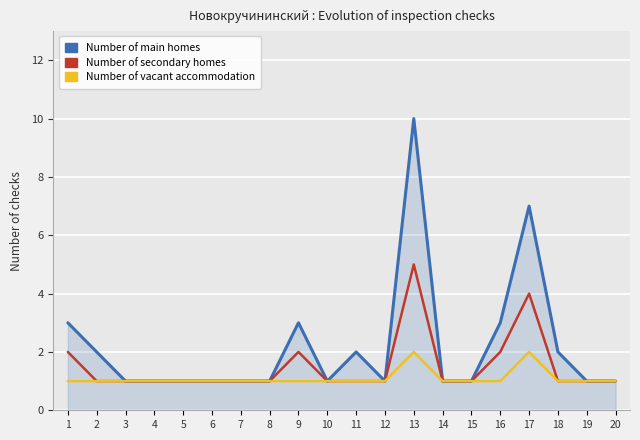

Is it true that Number of main homes equals 2 at 18?

True